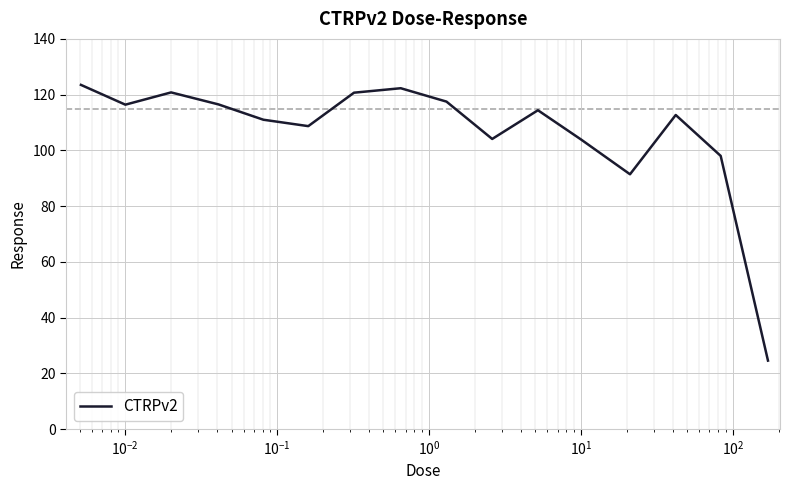

What is the maximum value shown in the chart?

123.5